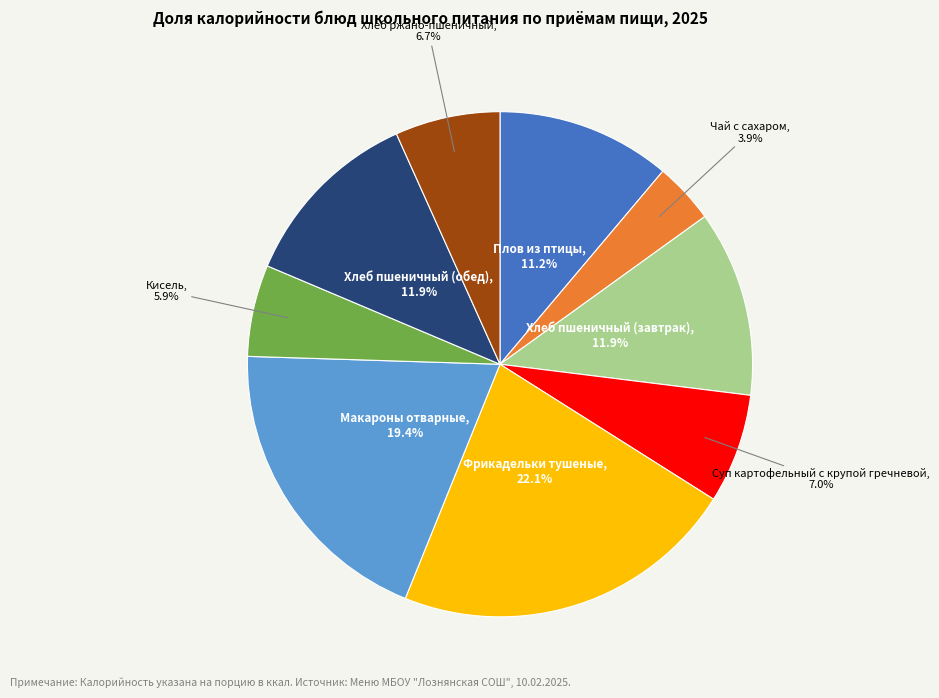

Is there any slice that represents more than half of the pie?

No